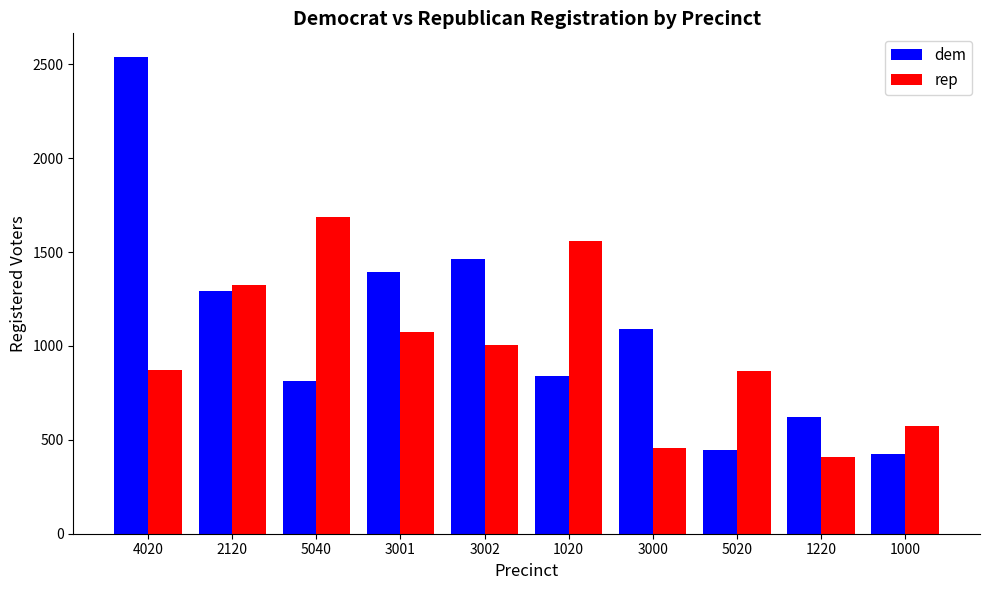

What is the label of the 6th bar from the left?

1020